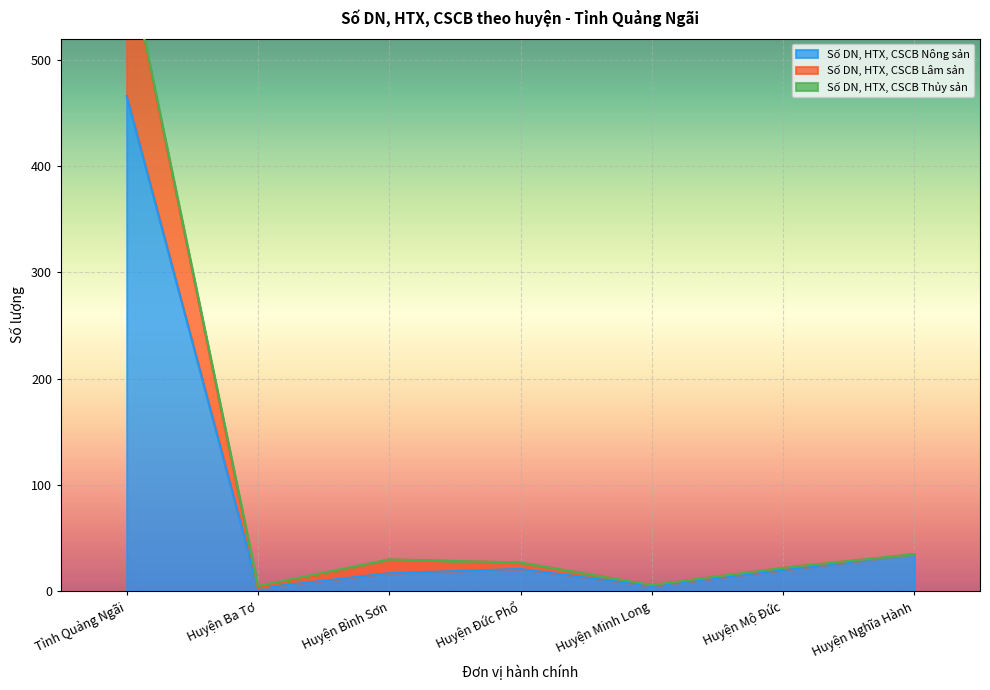

Reading left to right, what are all the values shown in this chart?

Số DN, HTX, CSCB Nông sản: 466	3	17	21	5	20	35
Số DN, HTX, CSCB Lâm sản: 601	5	30	27	6	22	35